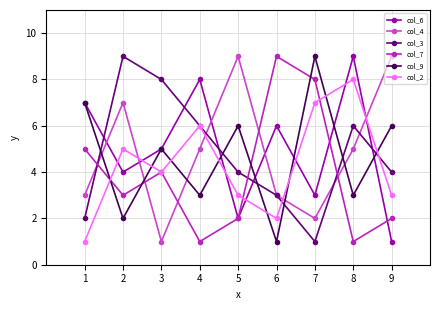

Read the col_3 value at 9.

4